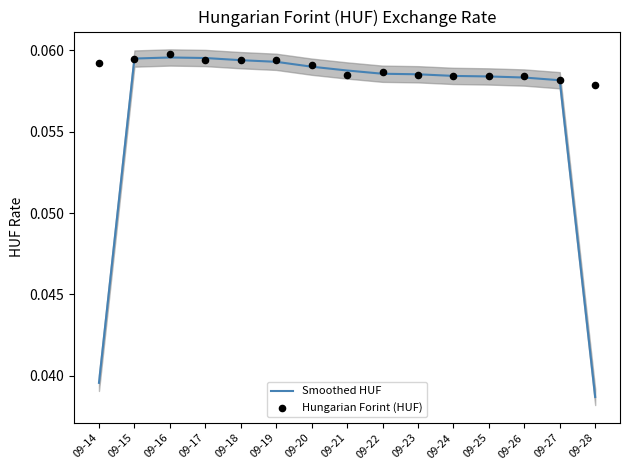

Which series reaches the maximum Y coordinate?

Hungarian Forint (HUF)